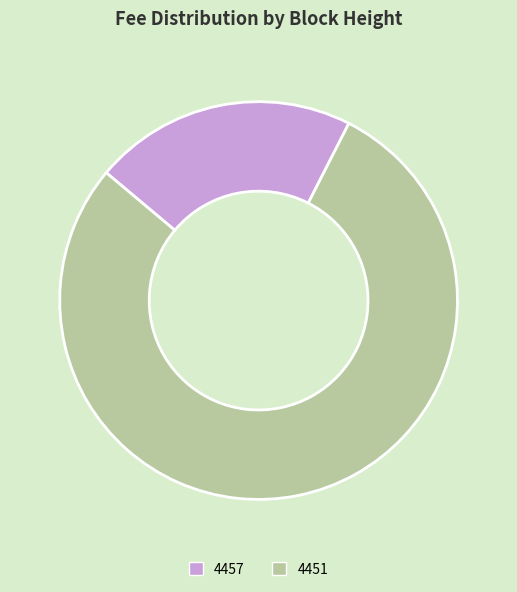

Does 4451 account for over 50% of the chart?

Yes